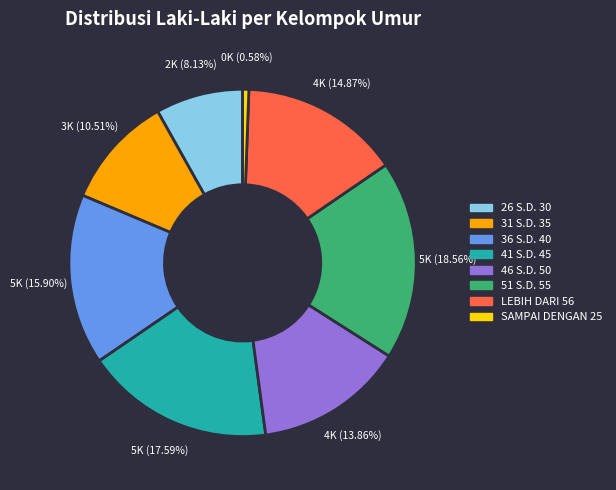

To the nearest percent, what is the average slice percentage?

12%